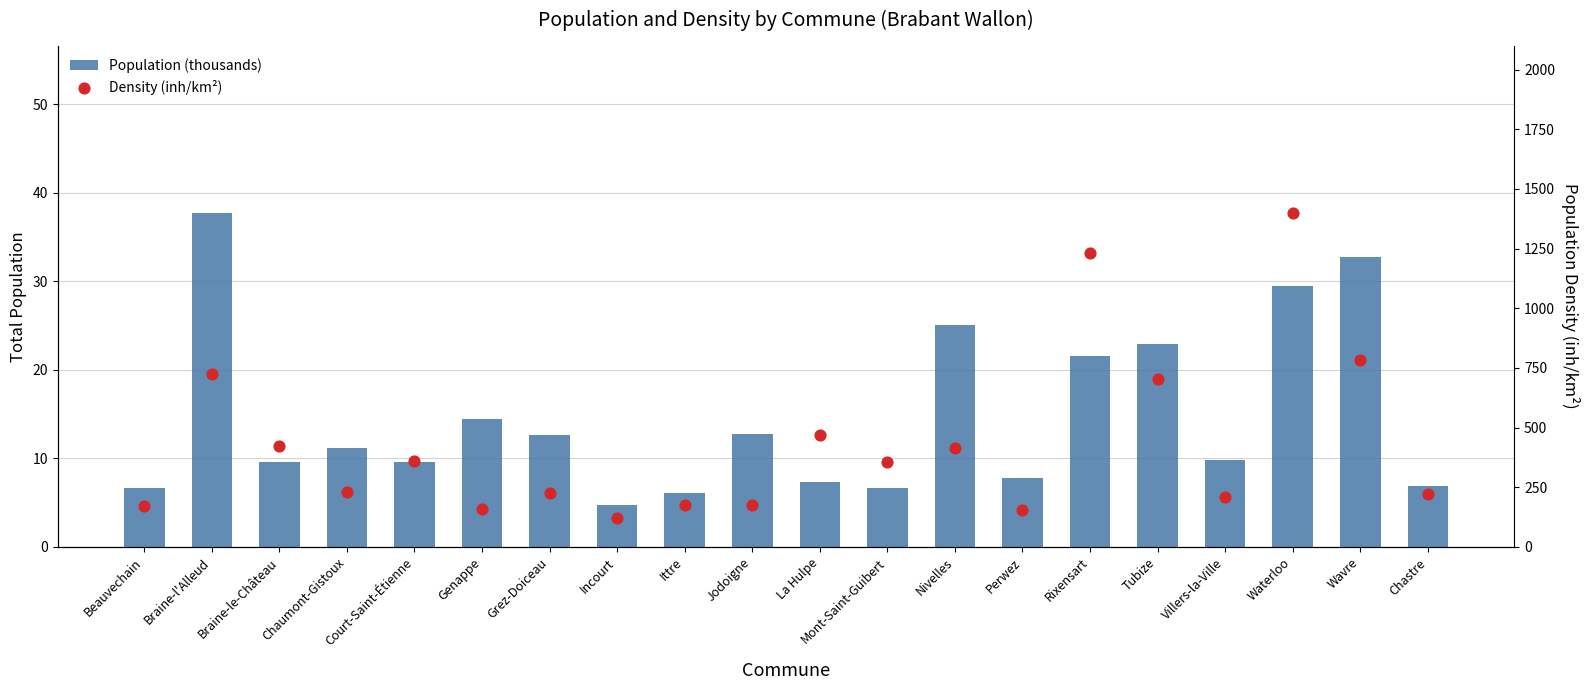

What are all the series names shown in the legend?

Population (thousands), Density (inh/km²)